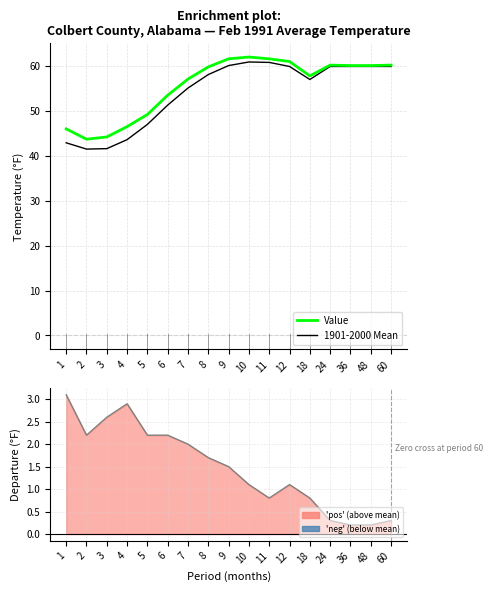

What is the value of the Value point at the 6th from the left?

53.5